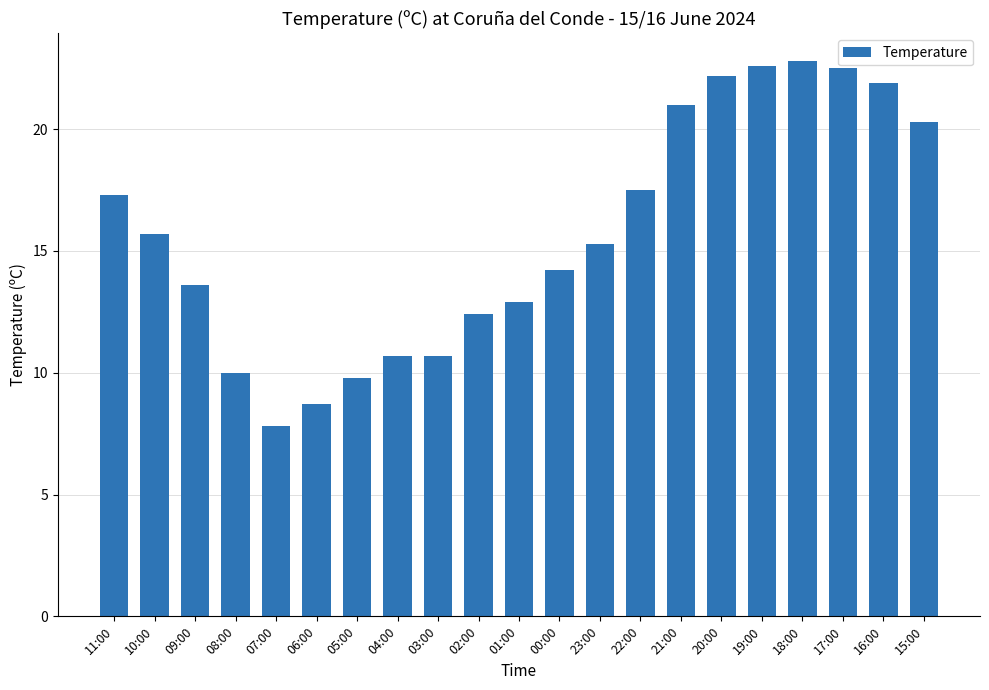

The value at 00:00 is 14.2. True or false?

True